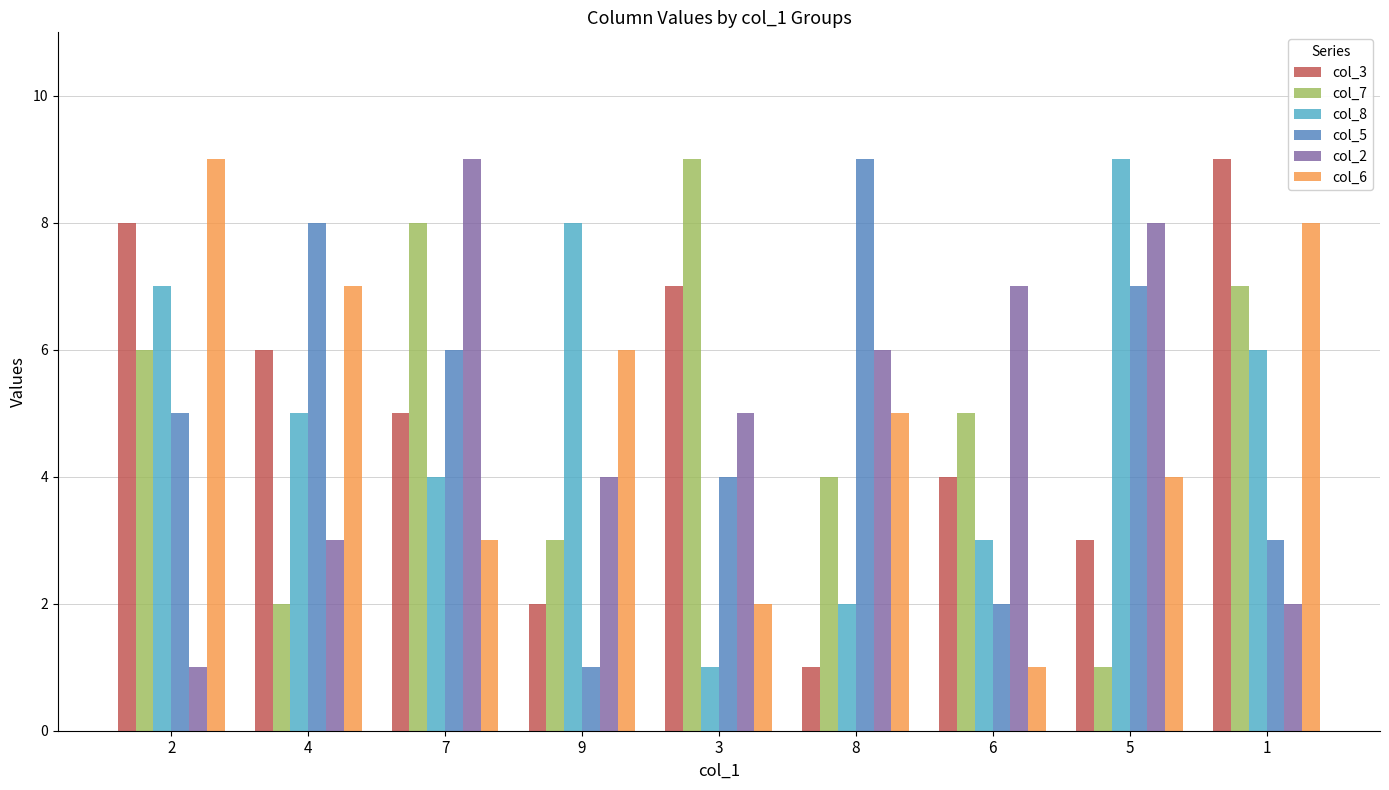

Rank the categories by col_7 value from lowest to highest.

5, 4, 9, 8, 6, 2, 1, 7, 3